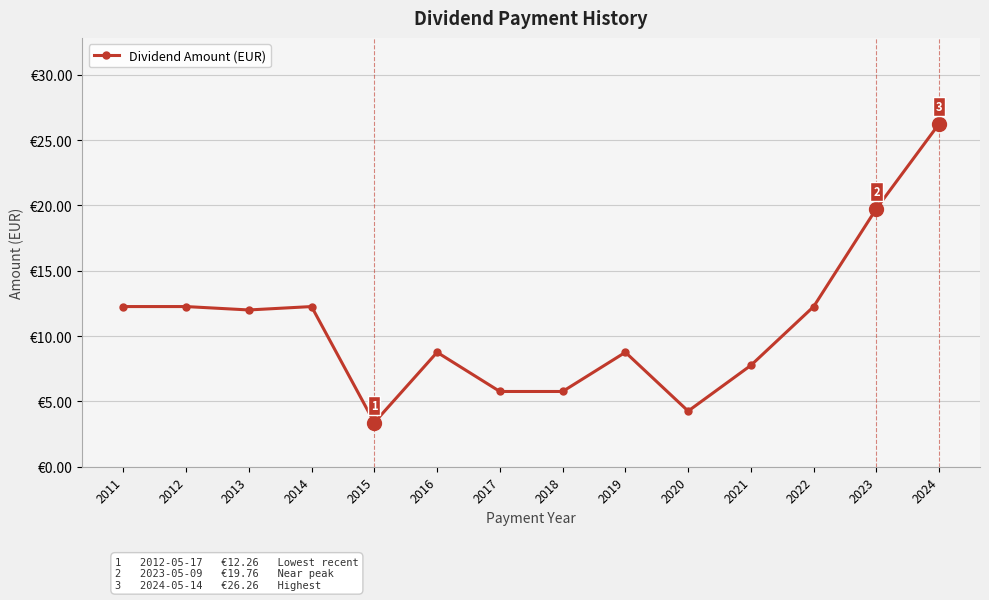

Does the chart have visible grid lines?

Yes